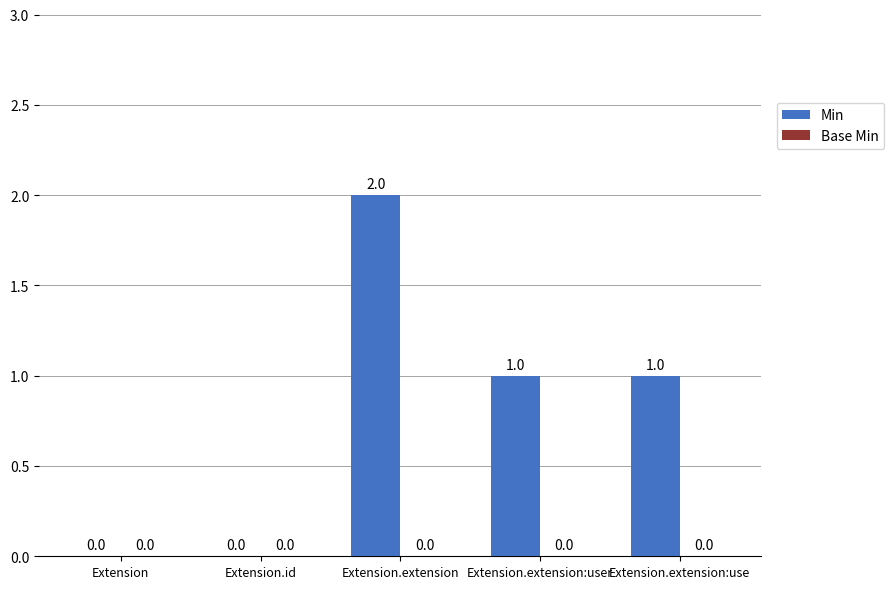

At which category does the chart reach its peak across all series?

Extension.extension